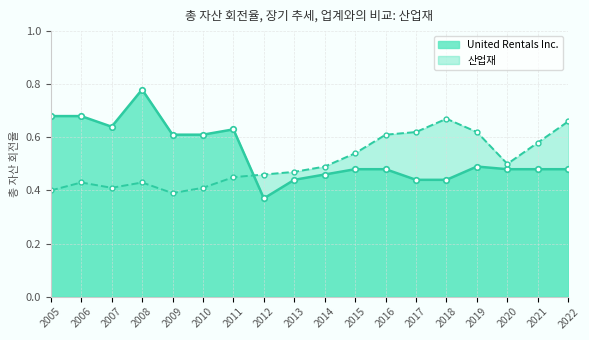

How many United Rentals Inc. values are between 0 and 1?

18